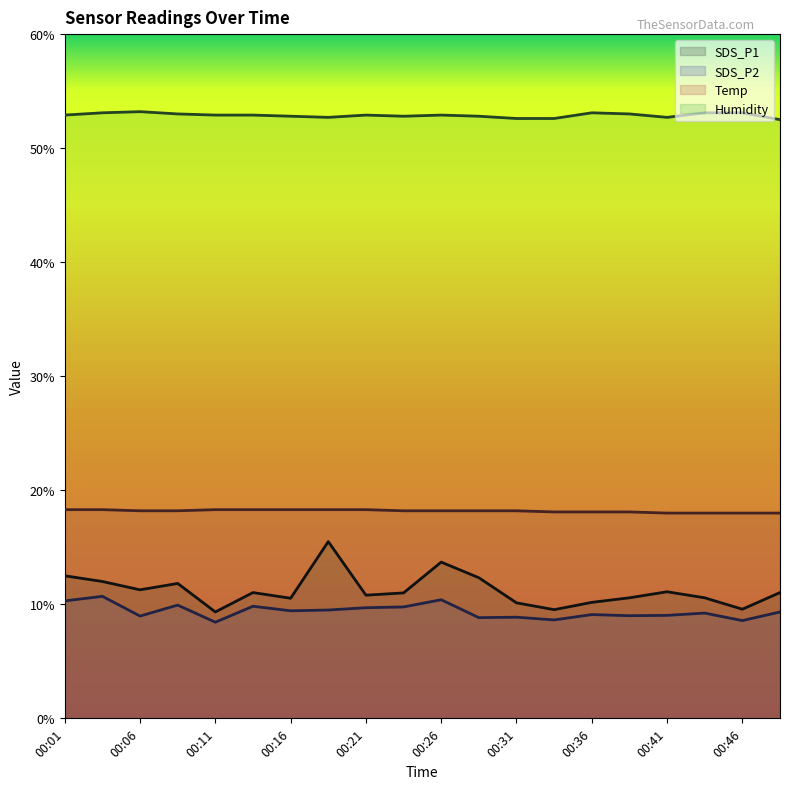

Reading left to right, extract all data points from this chart.

SDS_P1: 00:01=12.5	00:03=12.0	00:06=11.3	00:08=11.8	00:11=9.3	00:13=11.0	00:16=10.5	00:18=15.5	00:21=10.8	00:23=11.0	00:26=13.7	00:28=12.3	00:31=10.1	00:33=9.5	00:36=10.2	00:38=10.6	00:41=11.1	00:43=10.6	00:46=9.6	00:48=11.0
SDS_P2: 00:01=10.3	00:03=10.7	00:06=9.0	00:08=9.9	00:11=8.4	00:13=9.8	00:16=9.4	00:18=9.5	00:21=9.7	00:23=9.8	00:26=10.4	00:28=8.8	00:31=8.9	00:33=8.6	00:36=9.1	00:38=9.0	00:41=9.0	00:43=9.2	00:46=8.6	00:48=9.3
Temp: 00:01=18.3	00:03=18.3	00:06=18.2	00:08=18.2	00:11=18.3	00:13=18.3	00:16=18.3	00:18=18.3	00:21=18.3	00:23=18.2	00:26=18.2	00:28=18.2	00:31=18.2	00:33=18.1	00:36=18.1	00:38=18.1	00:41=18.0	00:43=18.0	00:46=18.0	00:48=18.0
Humidity: 00:01=52.9	00:03=53.1	00:06=53.2	00:08=53.0	00:11=52.9	00:13=52.9	00:16=52.8	00:18=52.7	00:21=52.9	00:23=52.8	00:26=52.9	00:28=52.8	00:31=52.6	00:33=52.6	00:36=53.1	00:38=53.0	00:41=52.7	00:43=53.1	00:46=53.1	00:48=52.5